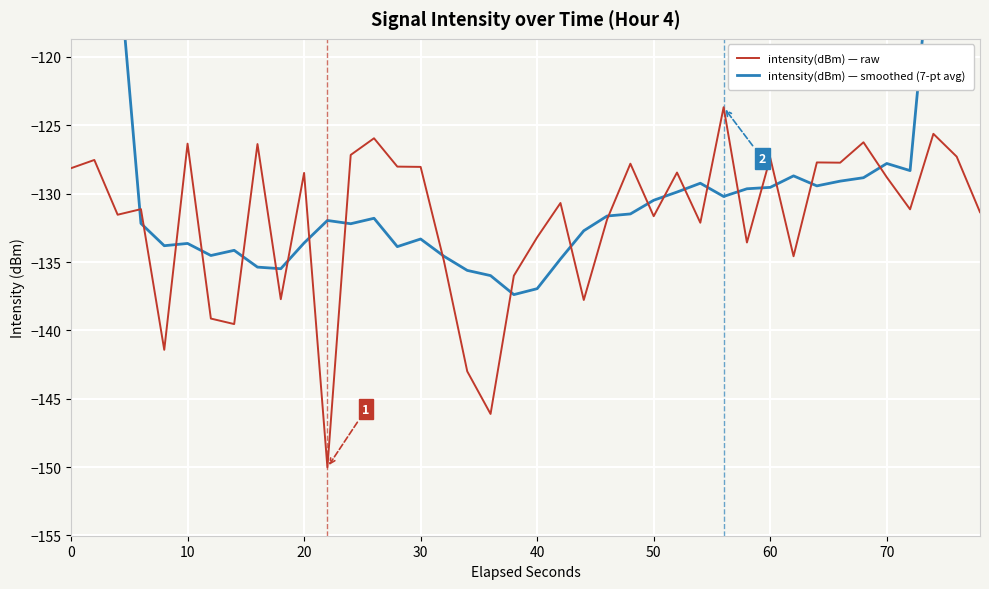

What is the lowest value of the intensity(dBm) — smoothed (7-pt avg) series?

-137.4